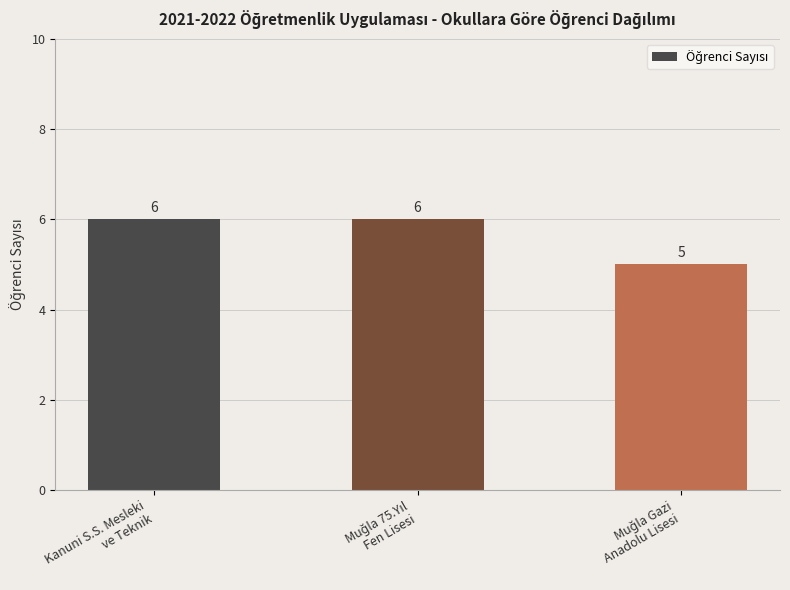

How many data points does each series have?

3